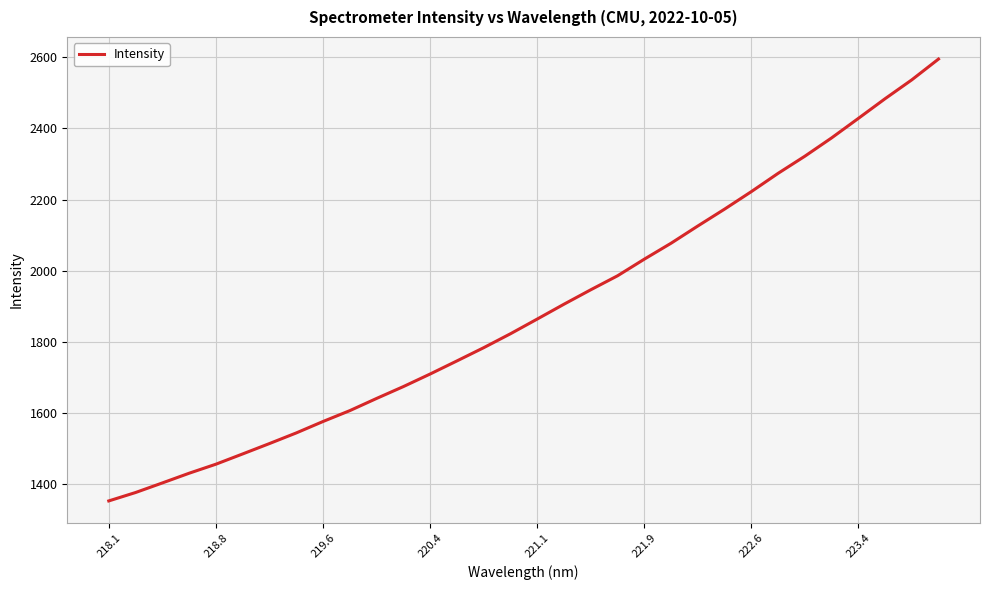

True or false: there are more than 1 points higher than both neighbors.

False